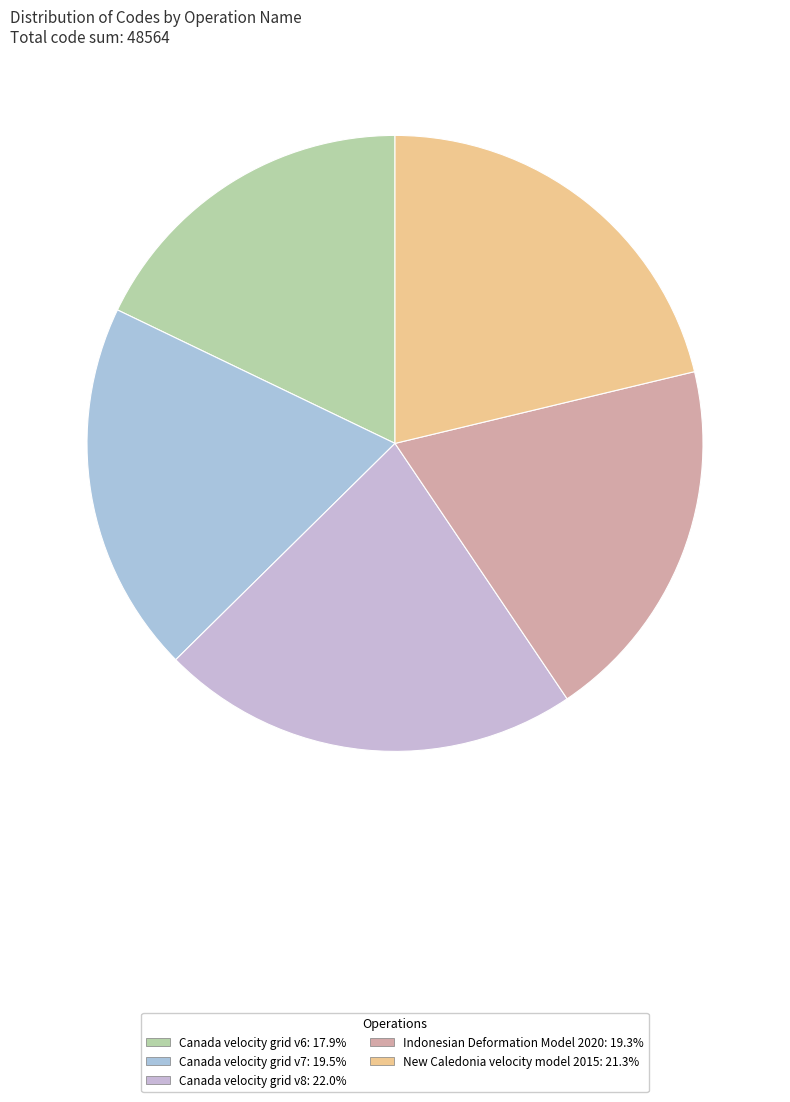

Is it true that Canada velocity grid v6 is 18% of the pie?

True